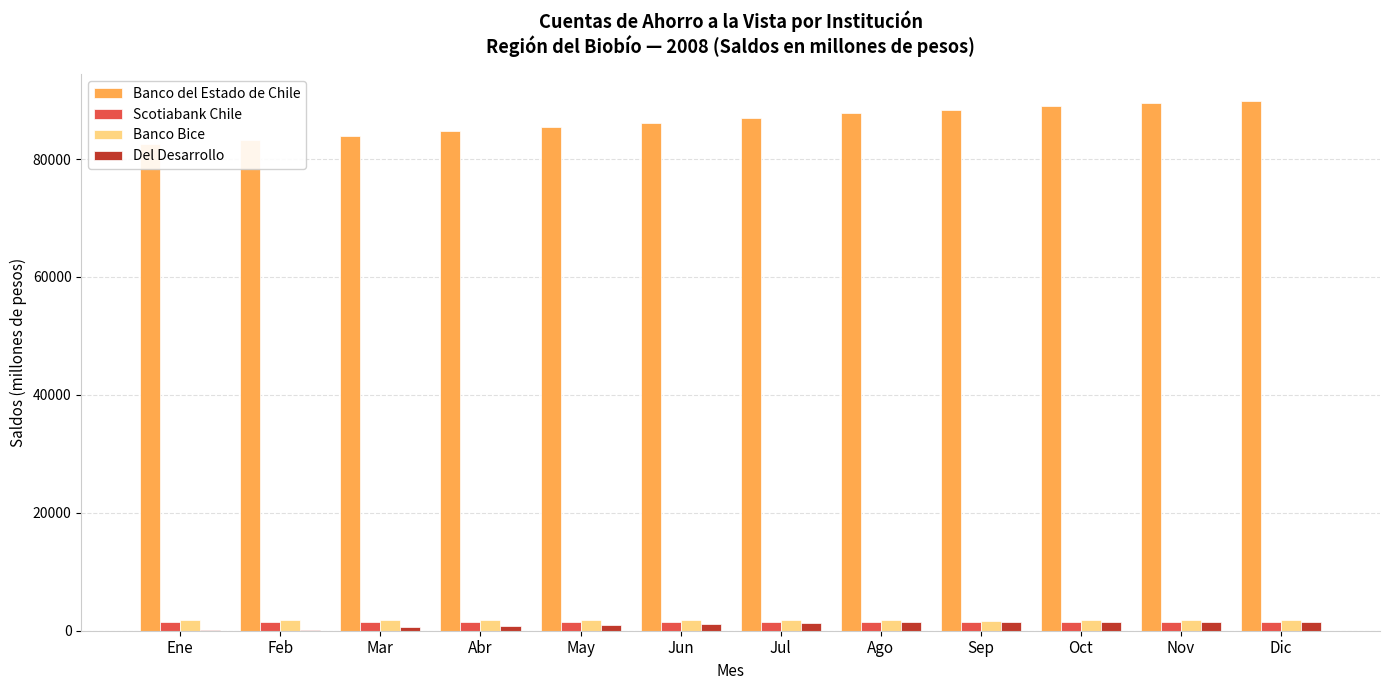

At which category is the sum across all series the highest?

Dic